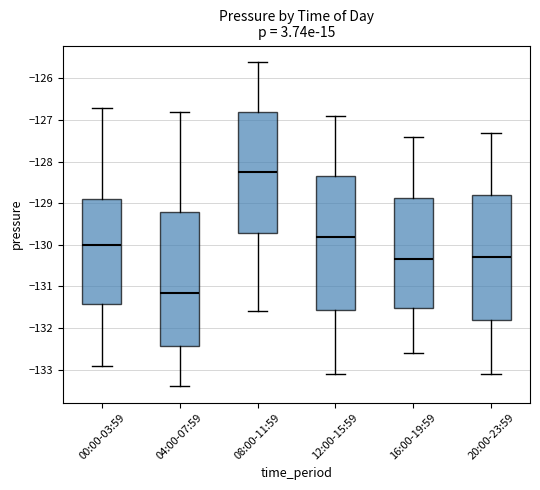

Reading left to right, transcribe this box plot: for each box, give where its median line is, the range the box spans, and where its two whiskers end, as read against the y-axis. The values are not printed on the chart, so give them approximately, as read against the axis.

00:00-03:59: median -130.0, box -131.4 to -128.9, whiskers -132.9 to -126.7
04:00-07:59: median -131.1, box -132.4 to -129.2, whiskers -133.4 to -126.8
08:00-11:59: median -128.2, box -129.7 to -126.8, whiskers -131.6 to -125.6
12:00-15:59: median -129.8, box -131.6 to -128.3, whiskers -133.1 to -126.9
16:00-19:59: median -130.3, box -131.5 to -128.9, whiskers -132.6 to -127.4
20:00-23:59: median -130.3, box -131.8 to -128.8, whiskers -133.1 to -127.3